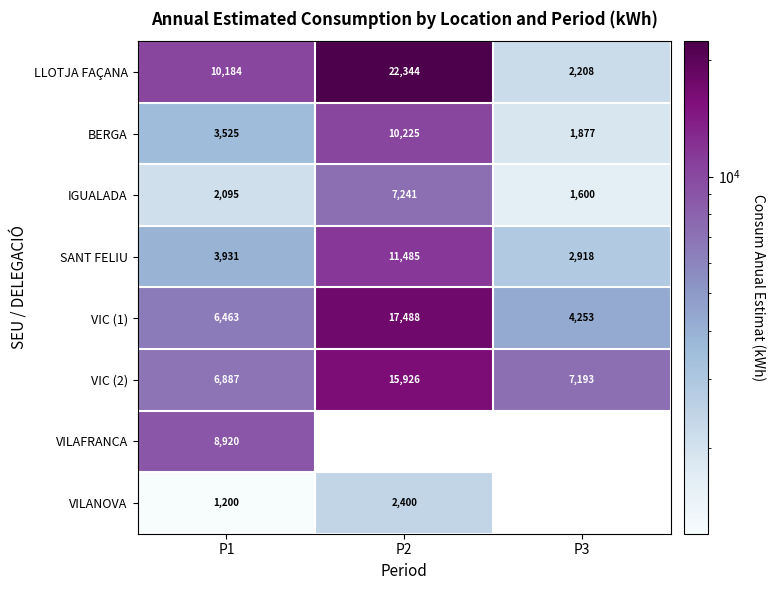

What is the sum of all VIC (1) values?

28204